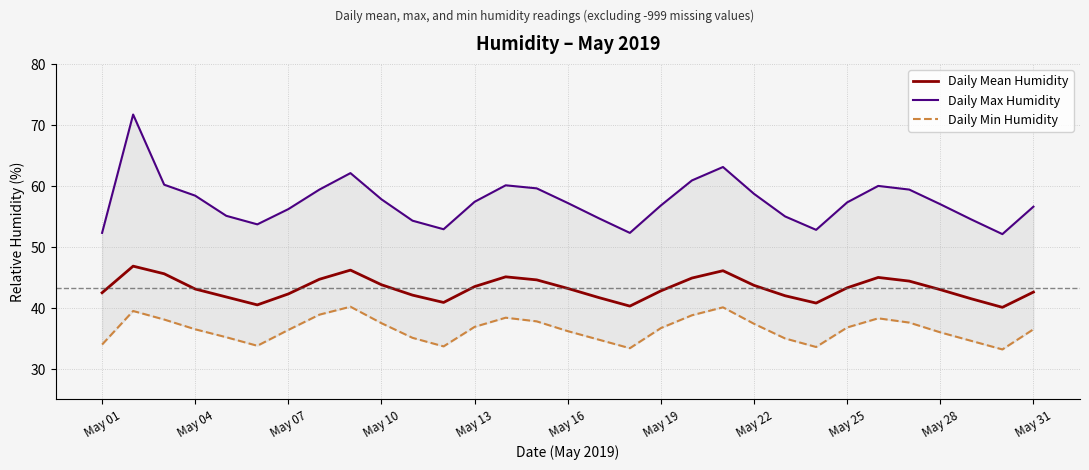

True or false: Daily Mean Humidity and Daily Max Humidity intersect in this chart.

False